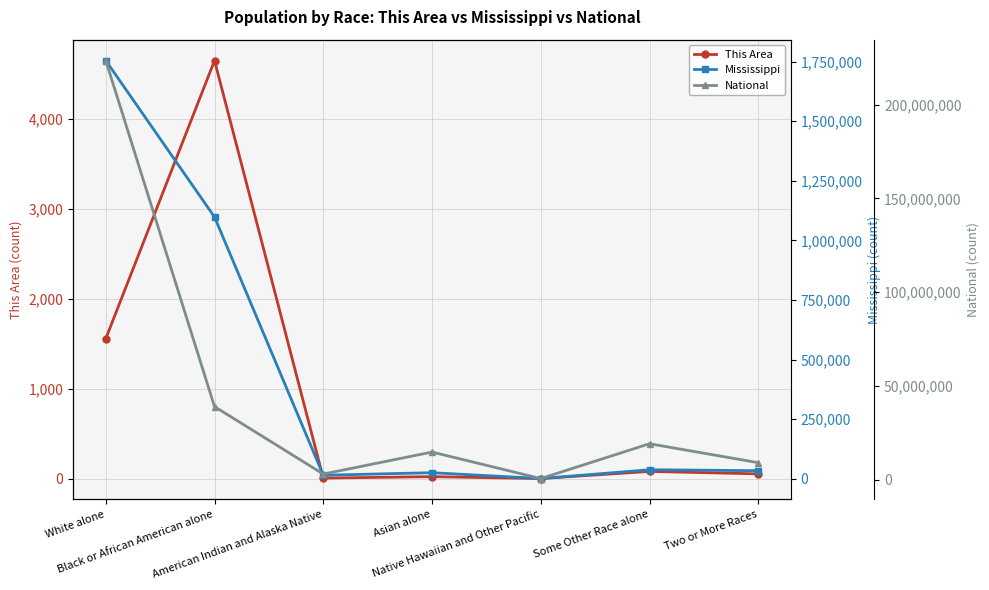

Rank the series at Native Hawaiian and Other Pacific from lowest to highest value.

This Area, Mississippi, National